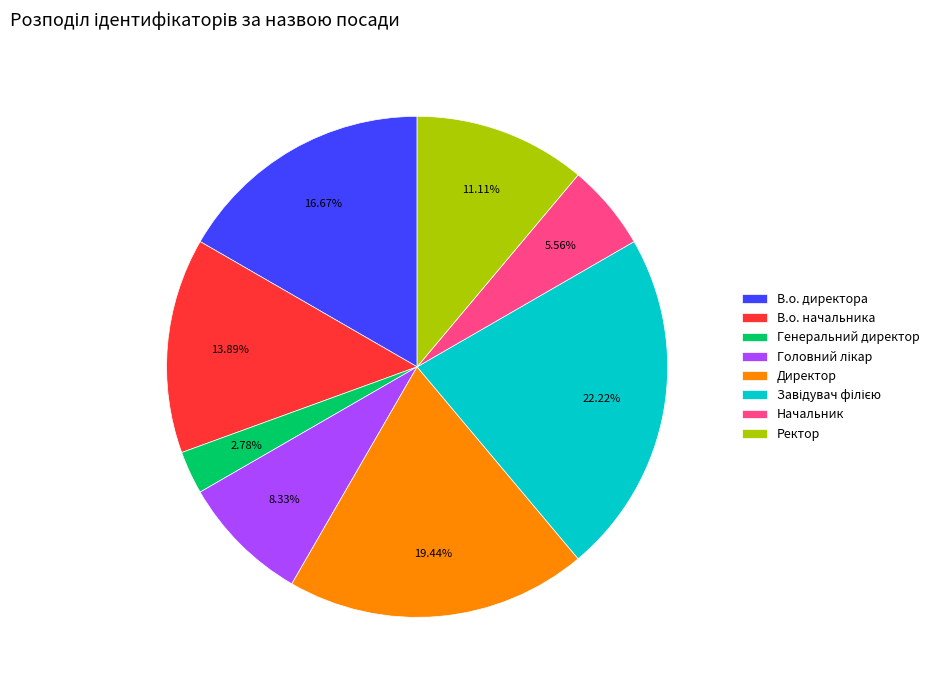

How many segments does this pie chart have?

8